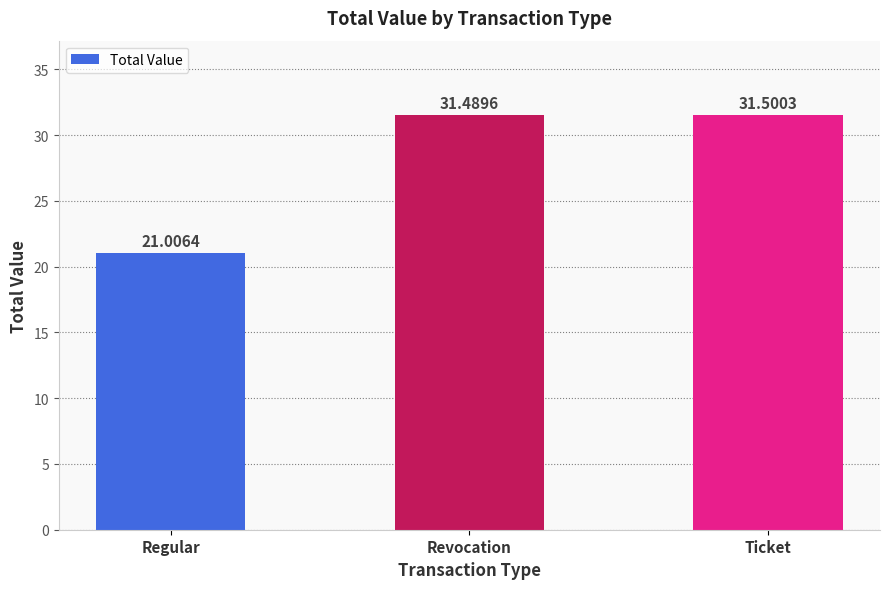

Reading right to left, transcribe all the data shown in this chart.

31.5	31.5	21.0